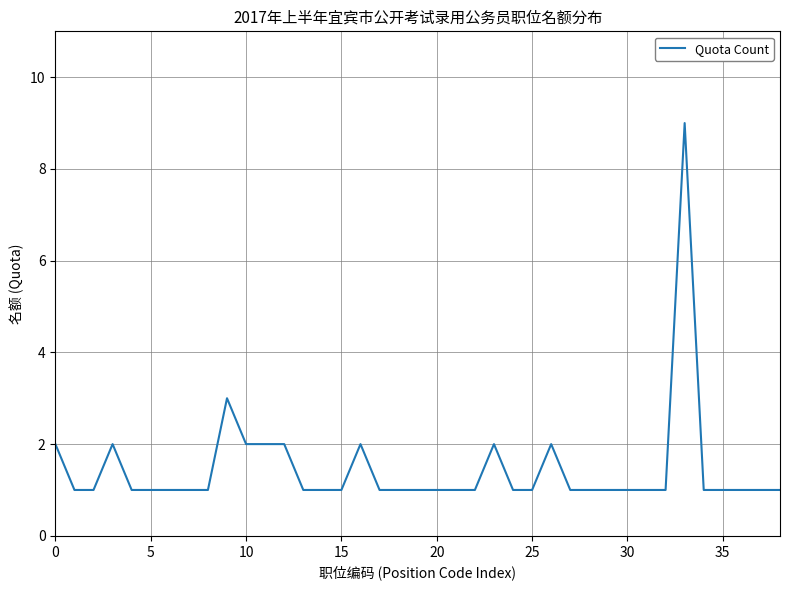

What is the greatest value displayed?

9